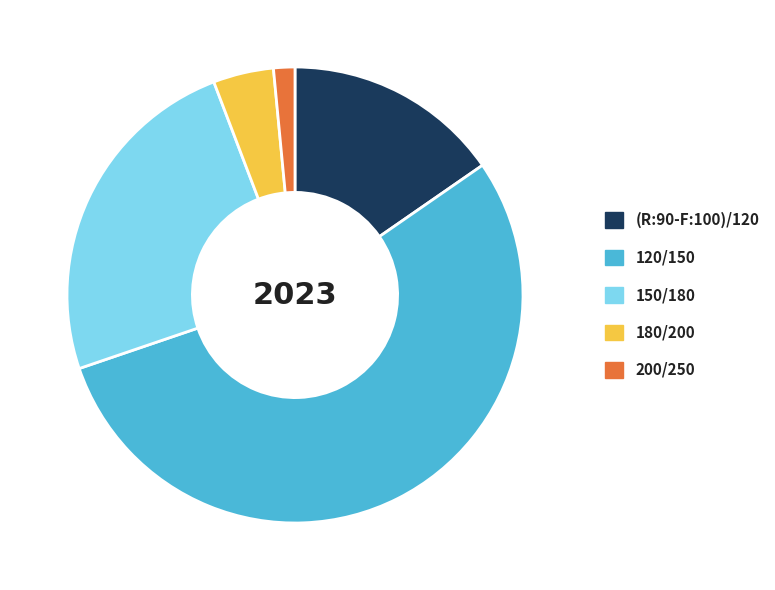

The 120/150 slice represents 54% of the pie. True or false?

True